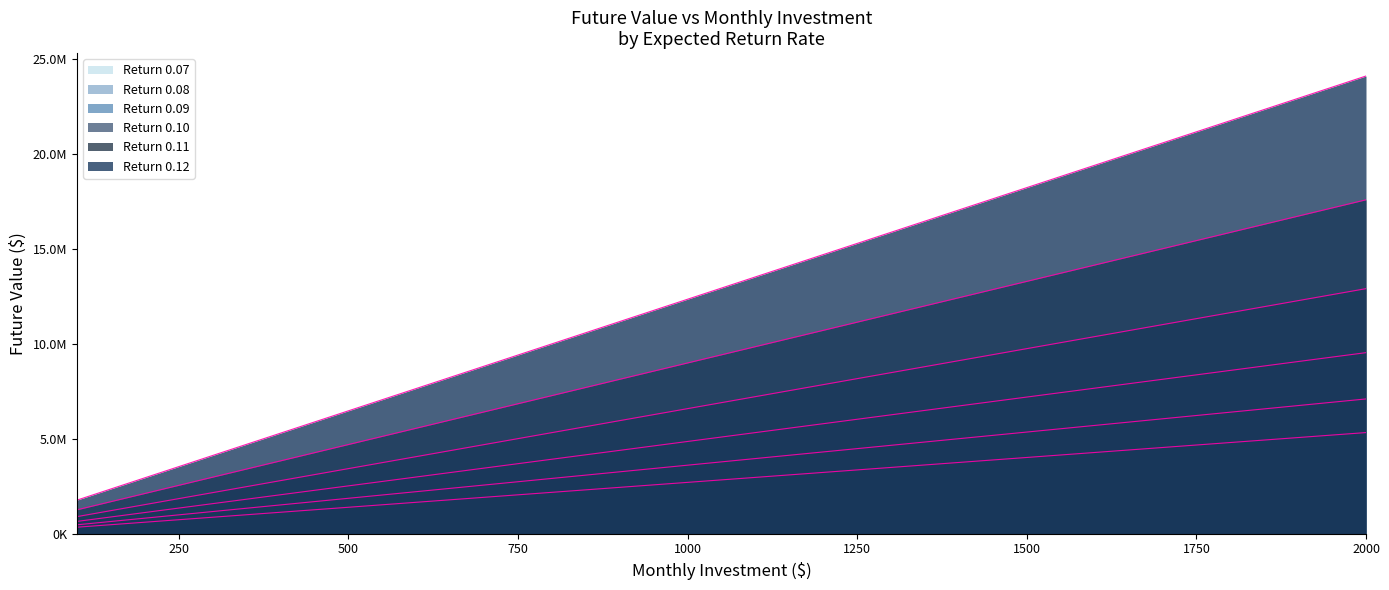

Which series has the largest range (max minus min)?

0.12